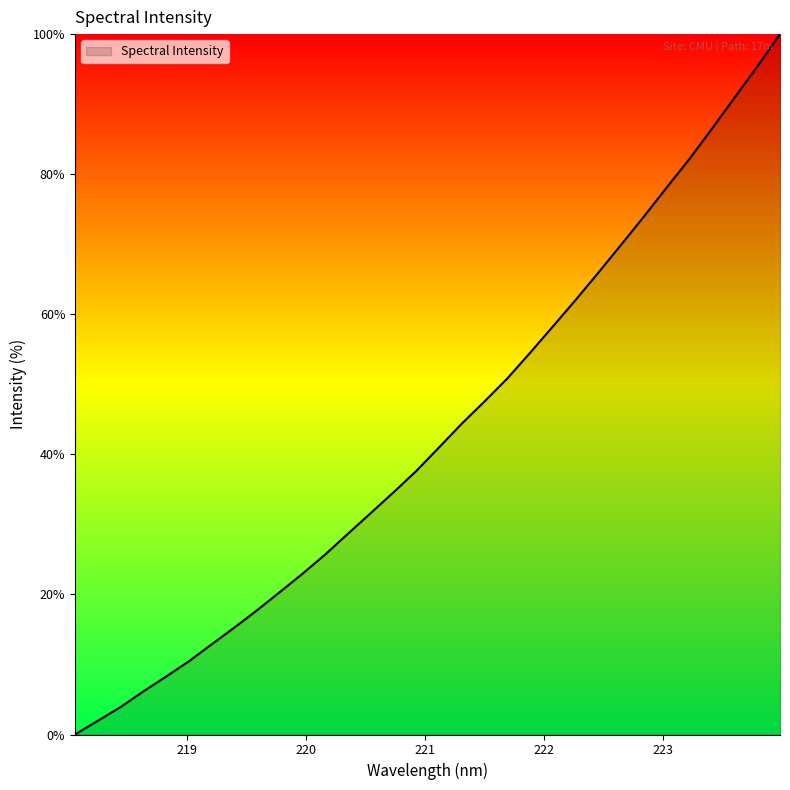

What is the difference between the maximum and minimum values?

100.0